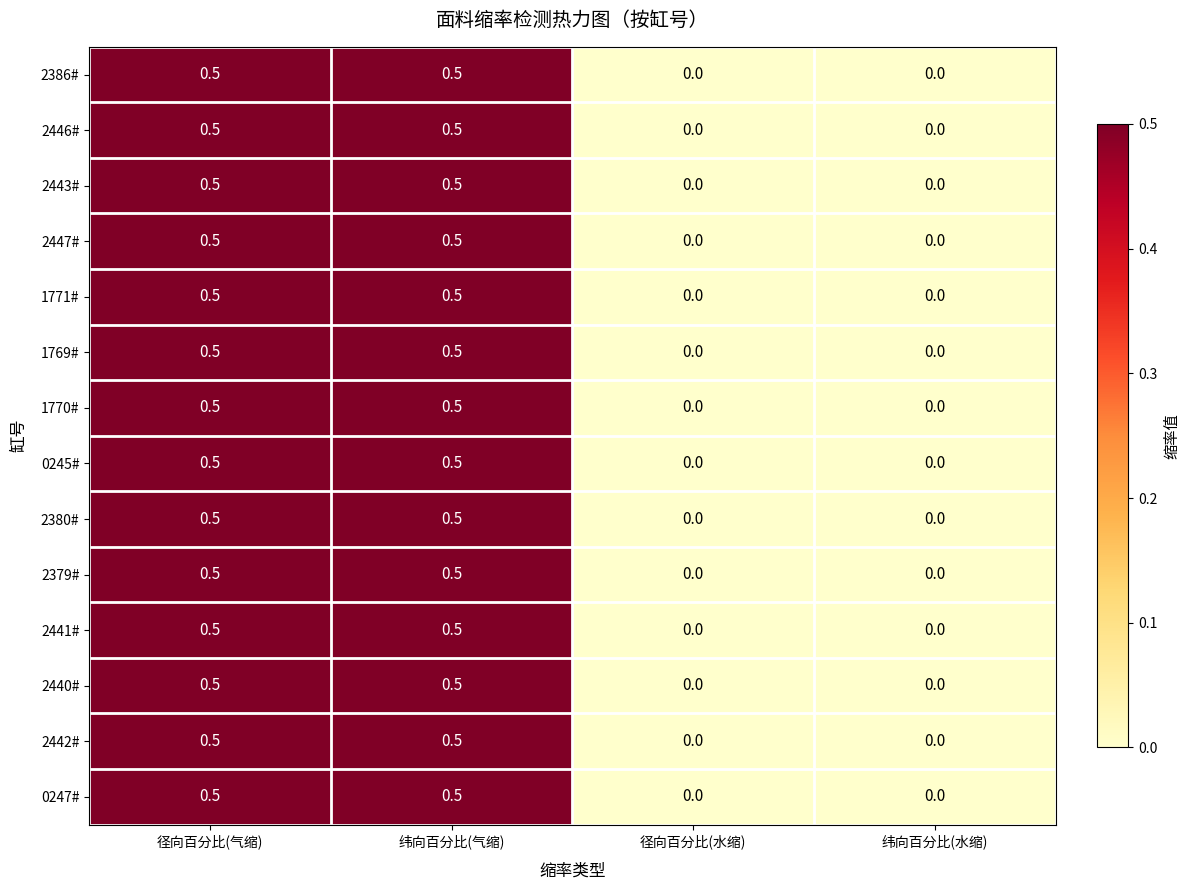

How many categories are shown in the chart?

4